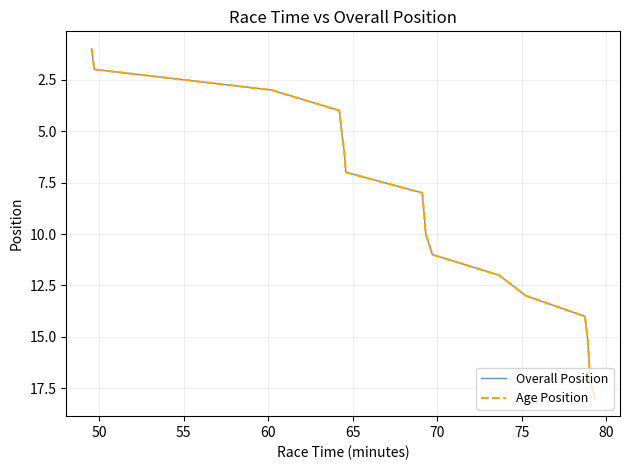

True or false: Age Position has more than 2 points higher than both neighbors.

False